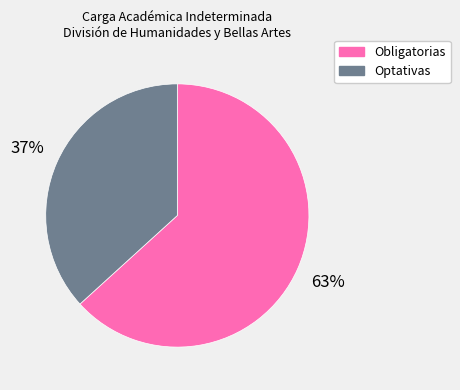

To the nearest percent, what is the average slice percentage?

50%